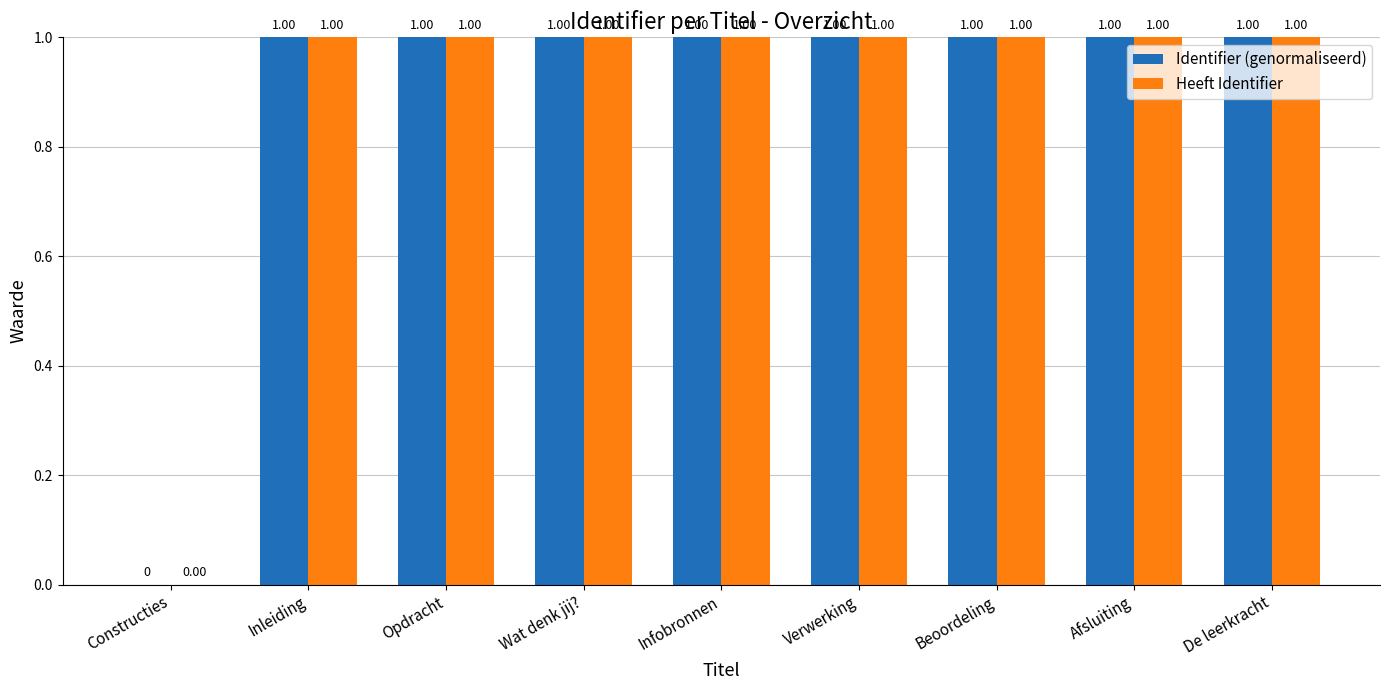

How many data points in Identifier (genormaliseerd) are above 0?

8